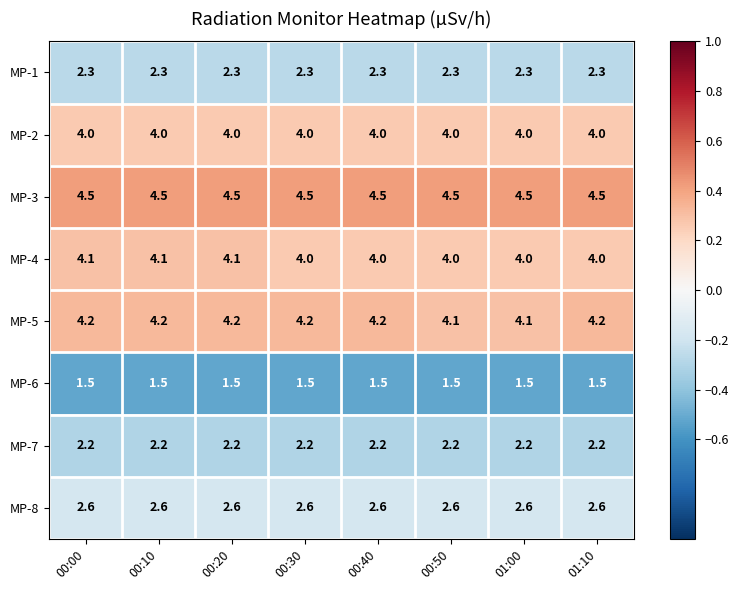

What is the minimum value shown in the chart?

1.5